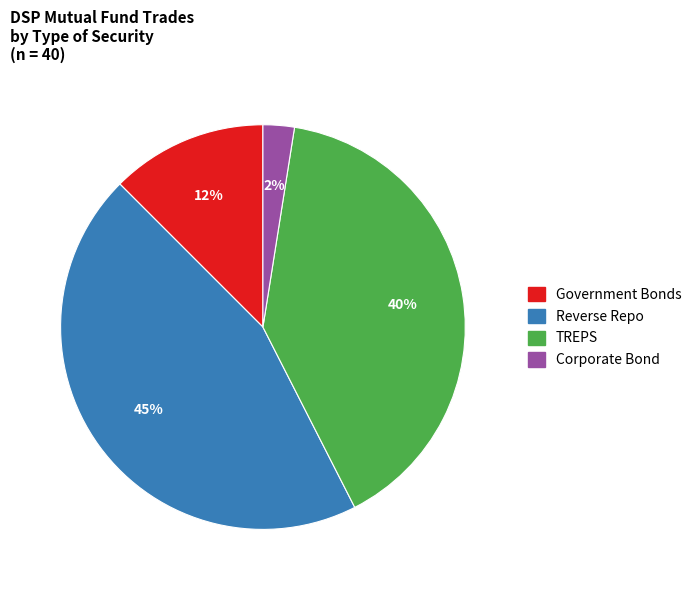

Combined, do Government Bonds and Corporate Bond account for over 50%?

No